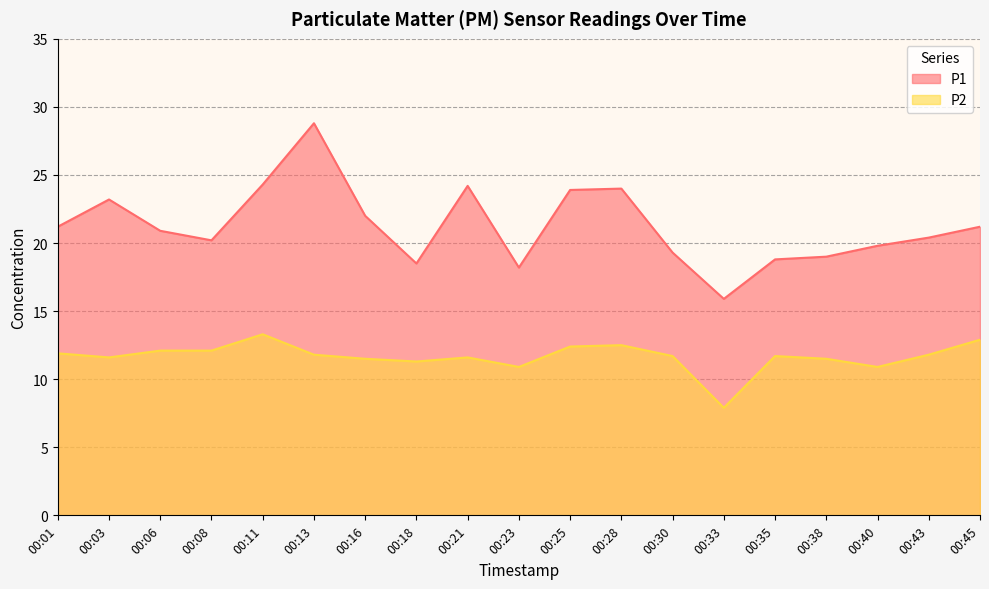

The P2 series shows 2.8 at 00:43. True or false?

False